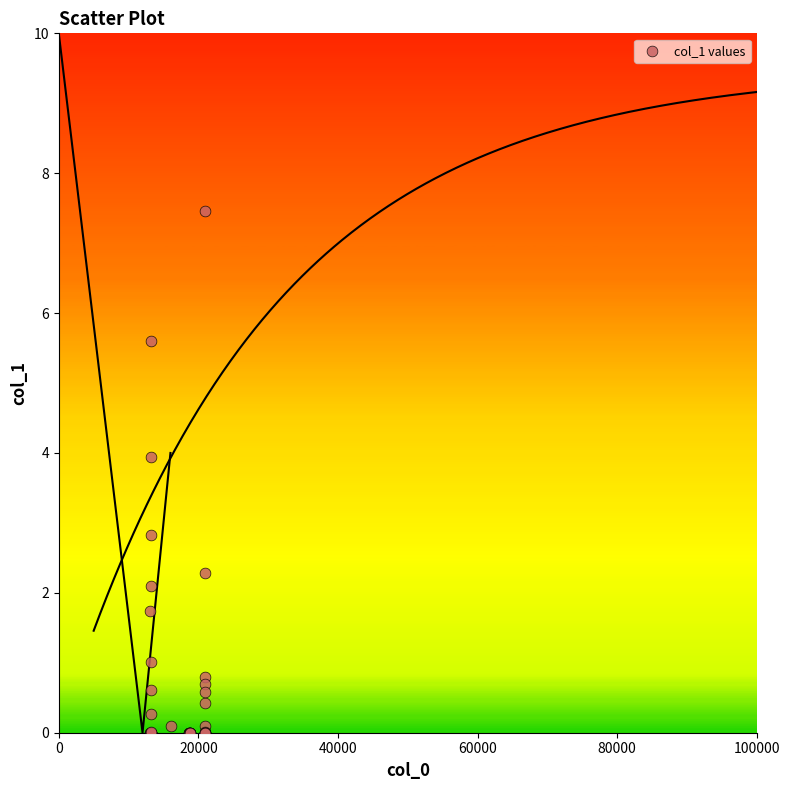

What Y value in the scatter plot is closest to 3?

2.8